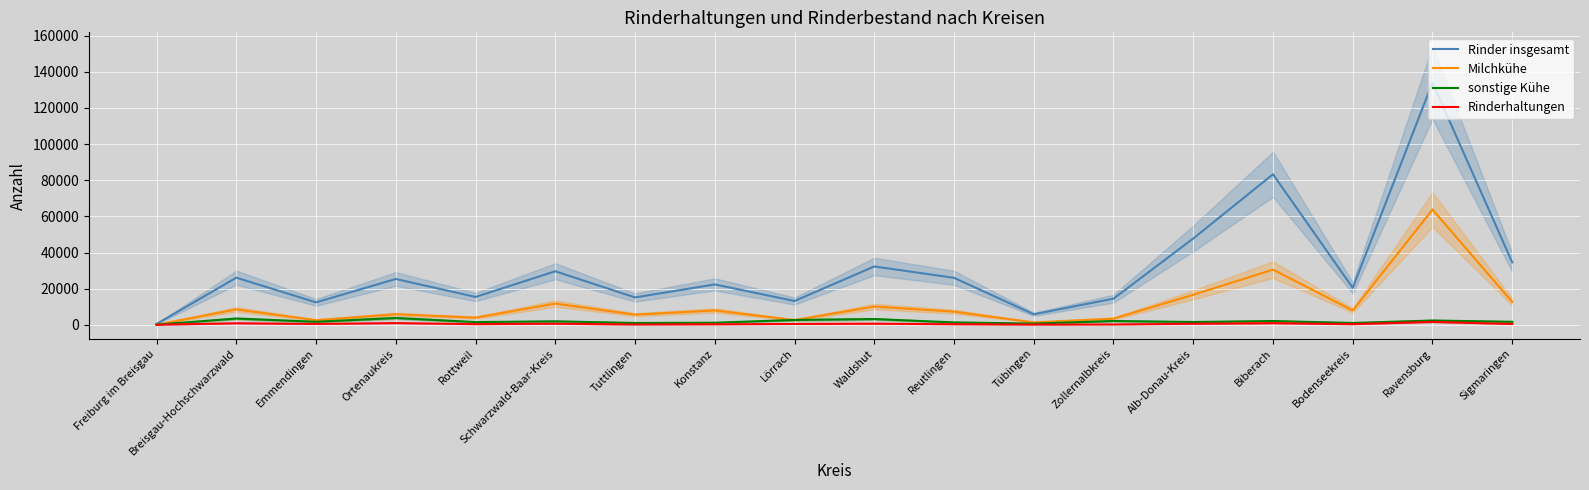

What position from the right is Biberach?

4